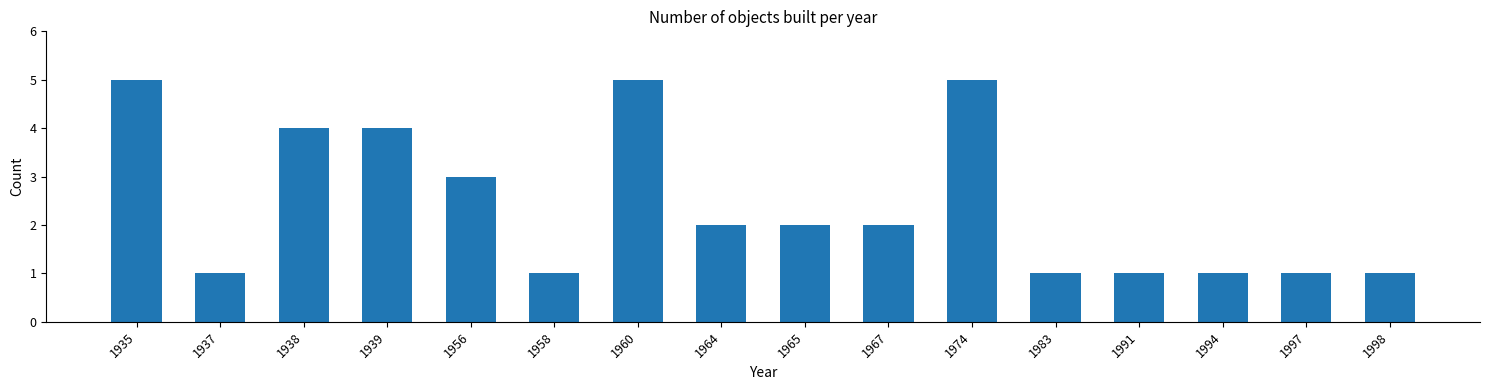

Where does the data first go above 2?

1935